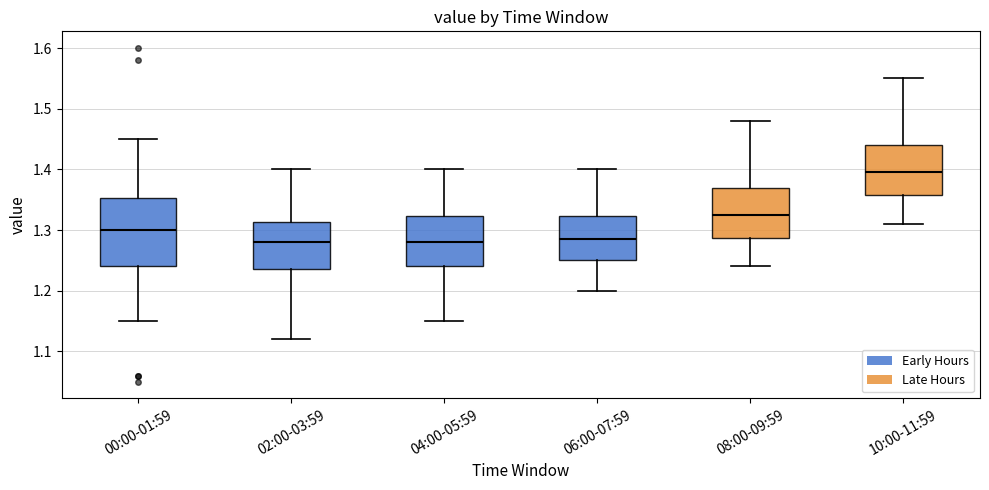

Comparing the boxes themselves (not the whiskers), which one is the tallest?

00:00-01:59